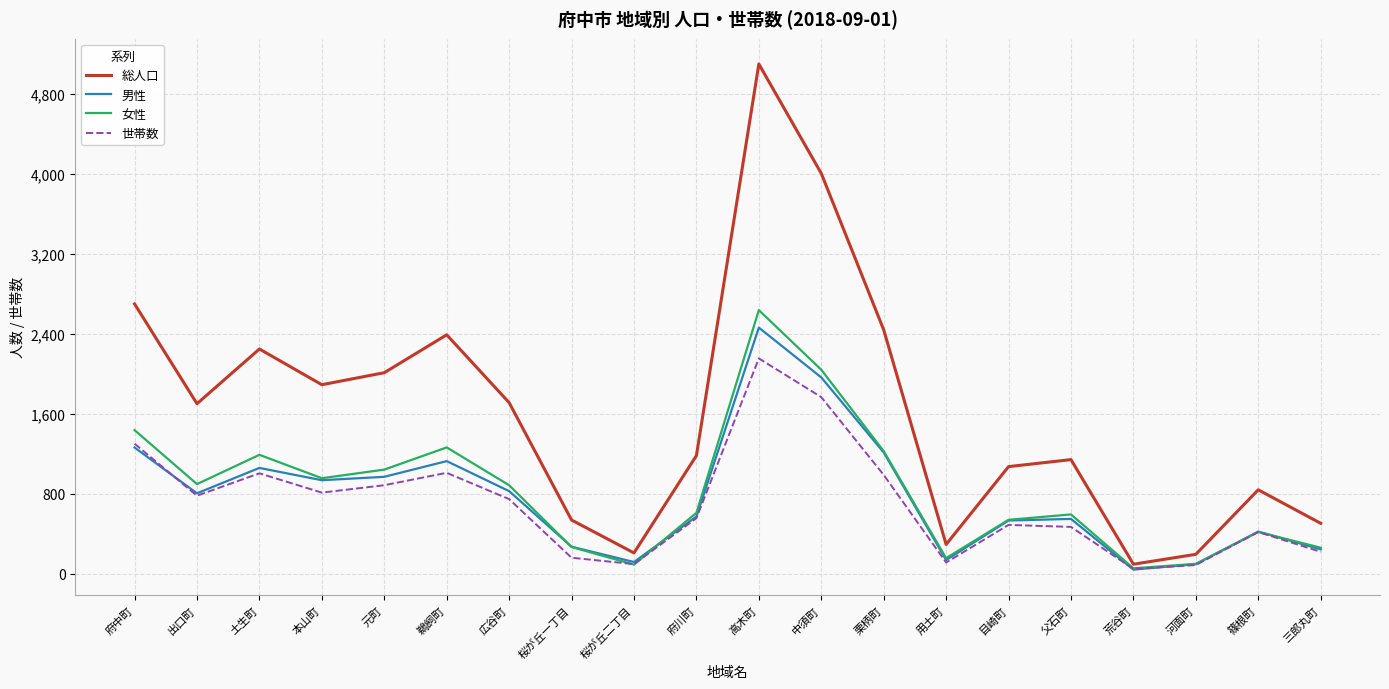

Is it true that 男性 equals 1772 at 鵜飼町?

False